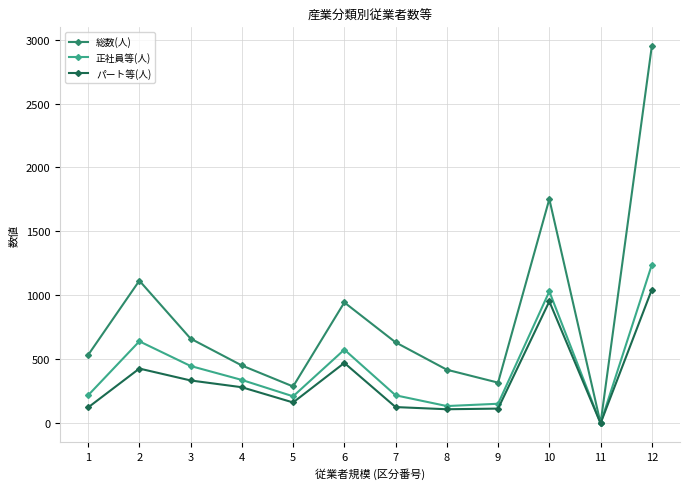

At which category does 正社員等(人) reach its first local valley?

5